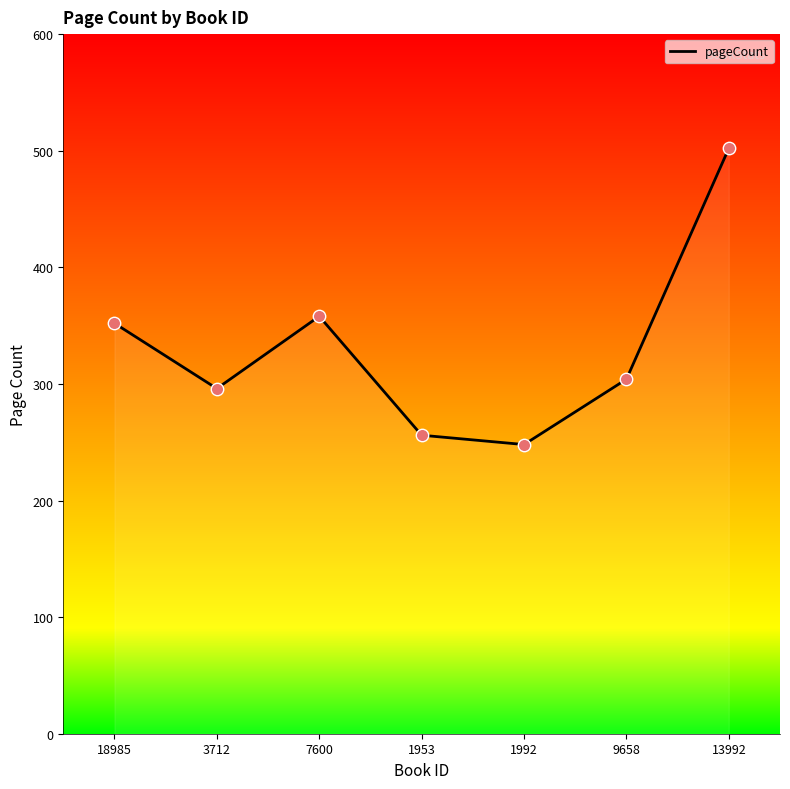

Which has a higher value, 1953 or 7600?

7600